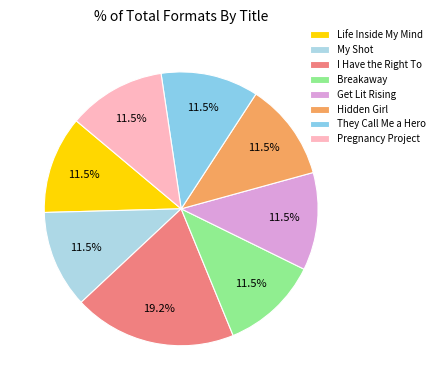

To the nearest percent, what is the combined percentage of They Call Me a Hero and Breakaway?

23%